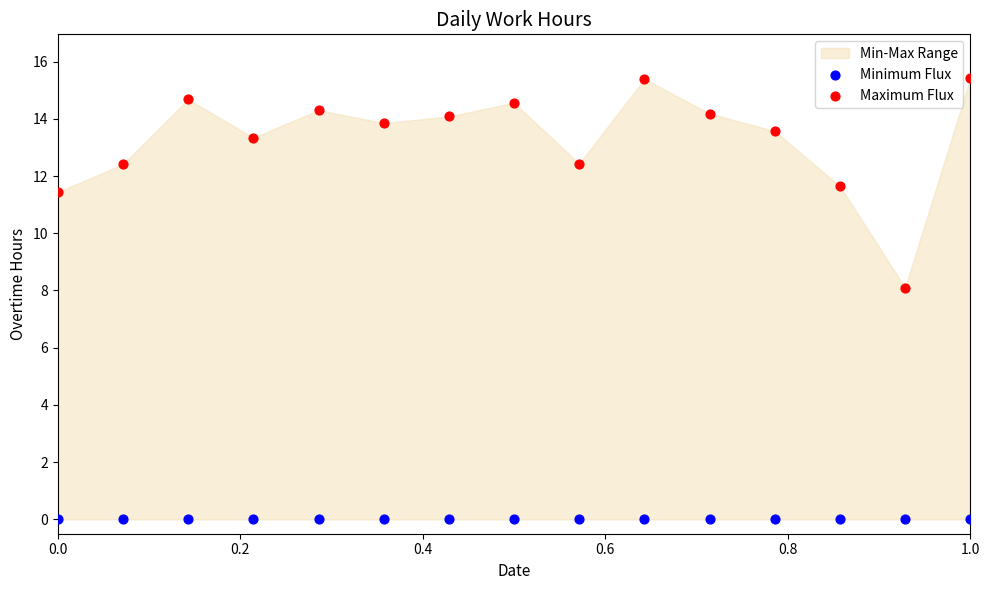

Which series reaches the maximum Y coordinate?

Maximum Flux